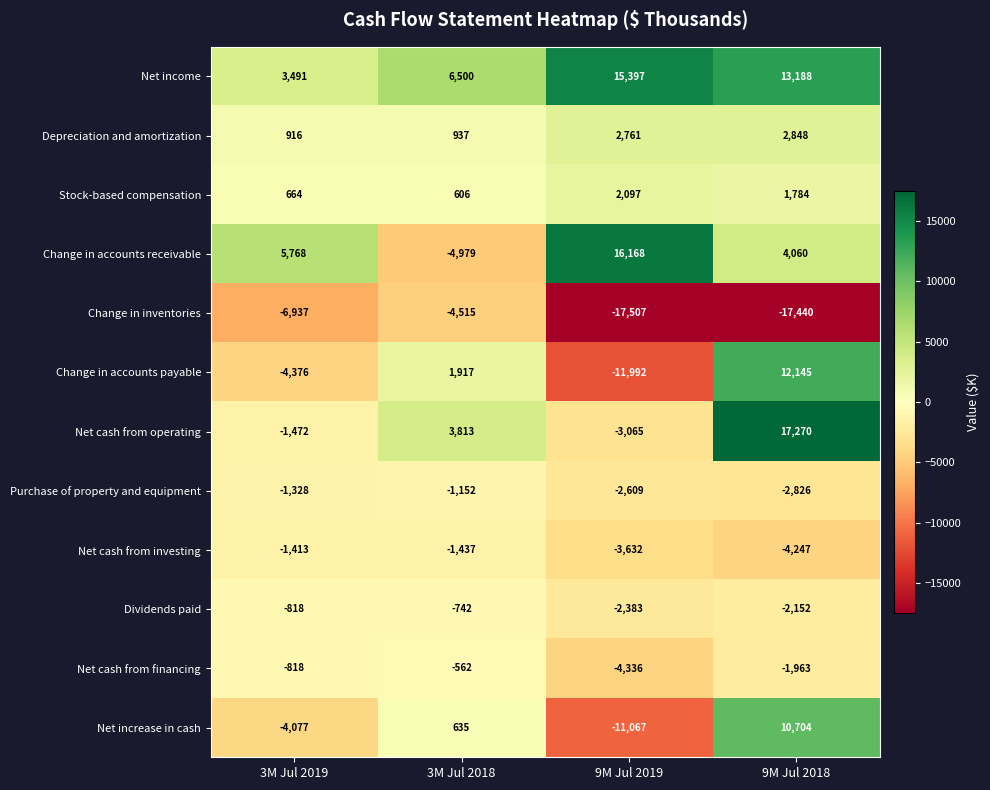

Which label corresponds to the smallest value in the chart?

9M Jul 2019